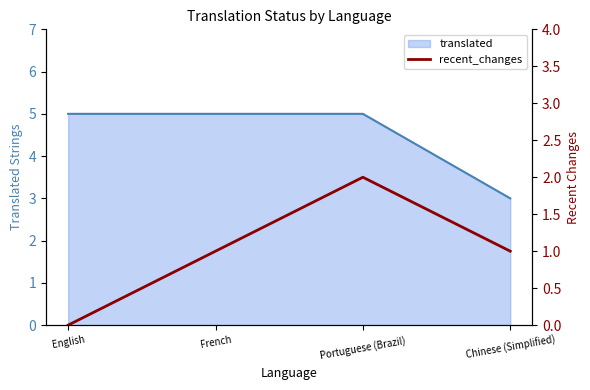

Which series has the largest range (max minus min)?

translated